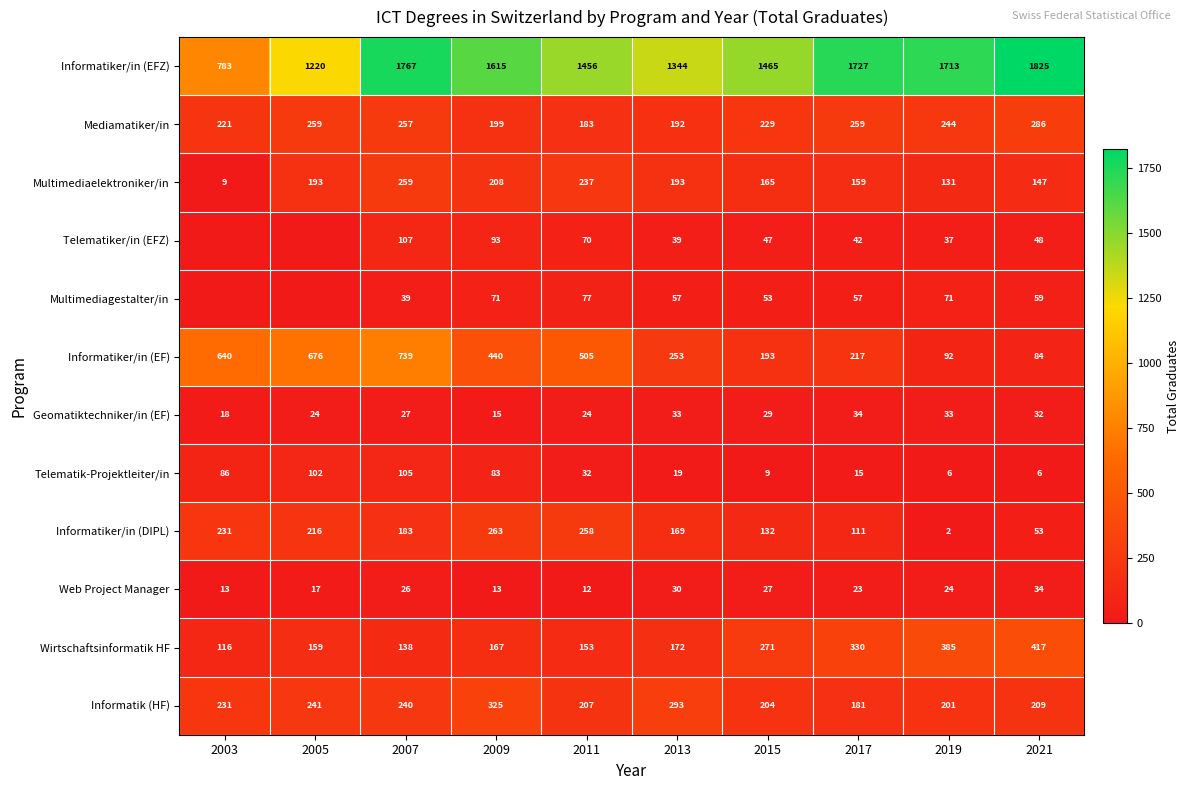

At how many categories does at least one series exceed 1400?

7